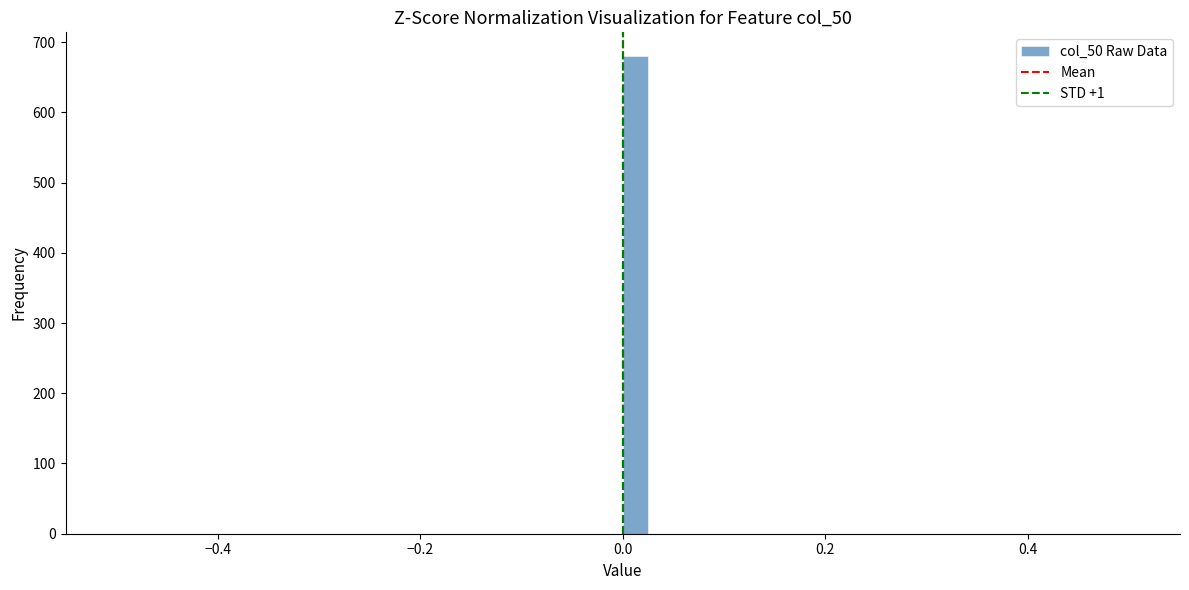

Around what value on the x-axis is the tallest bar? Give the approximate position of its centre, as read against the axis.

0.02